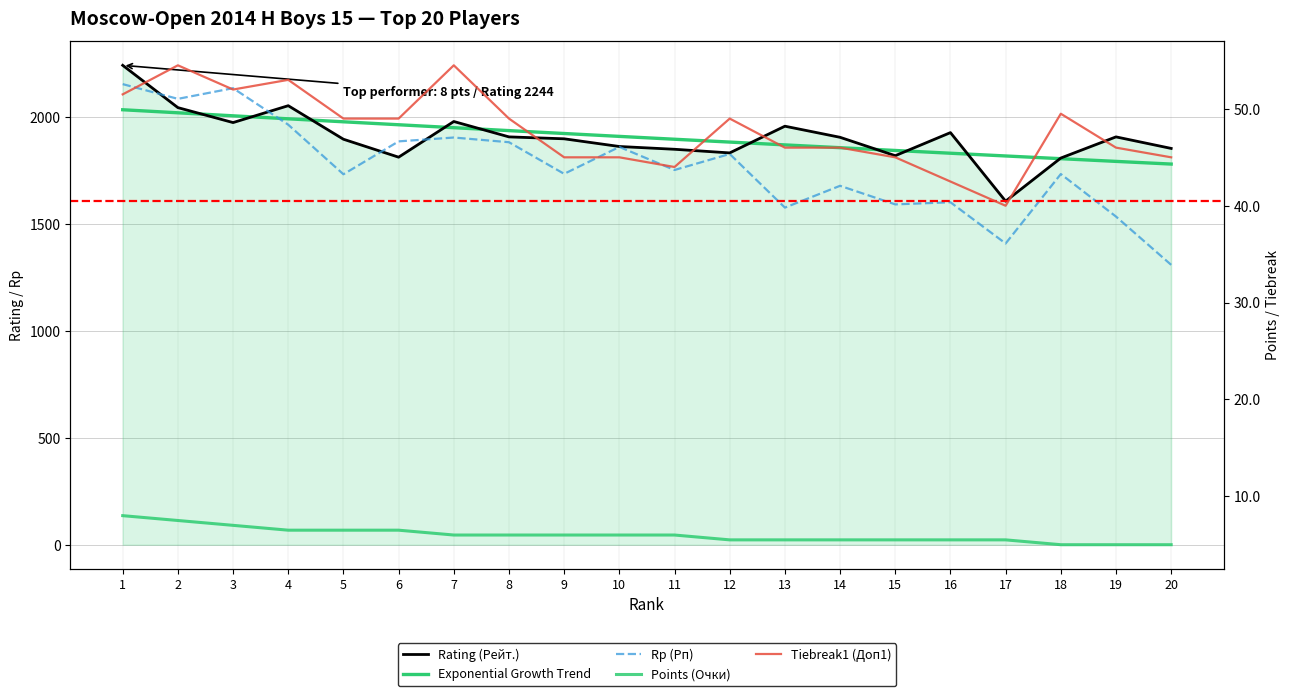

At which category is the sum across all series the highest?

1